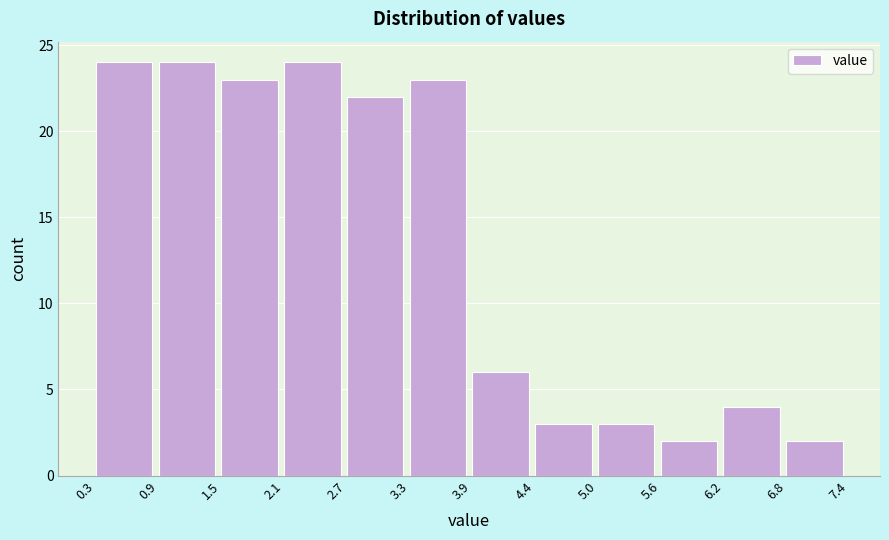

Reading left to right, transcribe this chart: for each bar, give the range it covers on the x-axis and its height. The values are not printed on the chart, so give them approximately, as read against the axis.

0.3 to 0.9: 24
0.9 to 1.5: 24
1.5 to 2.1: 23
2.1 to 2.7: 24
2.7 to 3.3: 22
3.3 to 3.9: 23
3.9 to 4.4: 6
4.4 to 5.0: 3
5.0 to 5.6: 3
5.6 to 6.2: 2
6.2 to 6.8: 4
6.8 to 7.4: 2